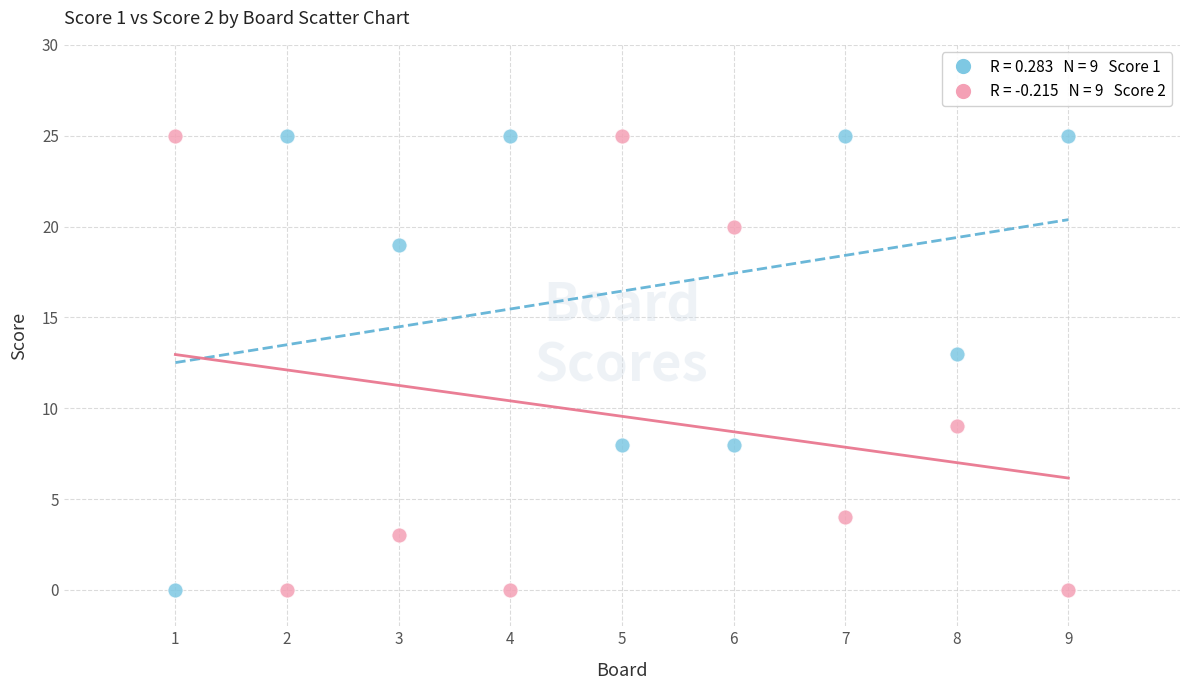

Across all data points, what is the range of Y values (max minus min)?

25